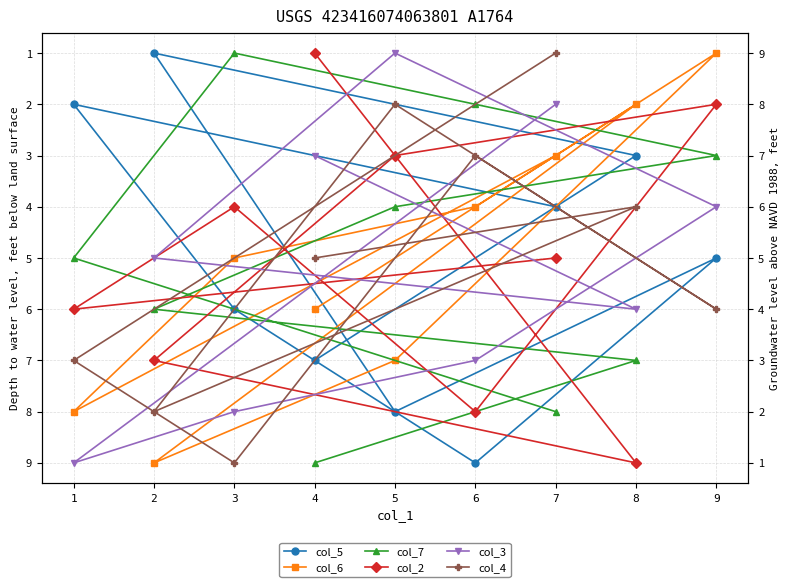

List the labels in order of col_4 value, largest first.

3, 2, 1, 9, 4, 8, 6, 5, 7